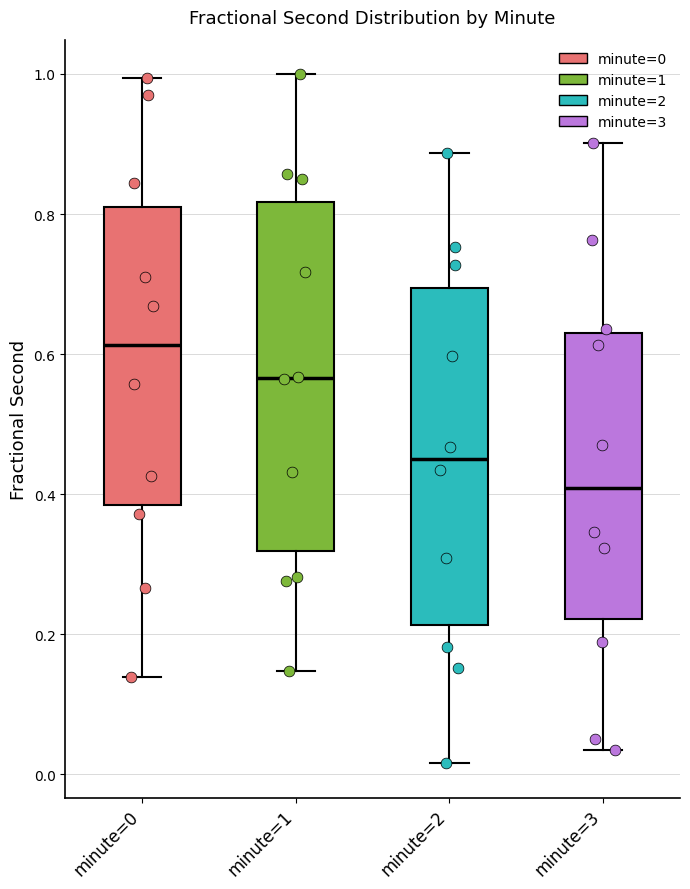

Where does the upper whisker of the box for minute=2 end on the y-axis? The values are not printed on the chart, so give them approximately, as read against the axis.

0.88